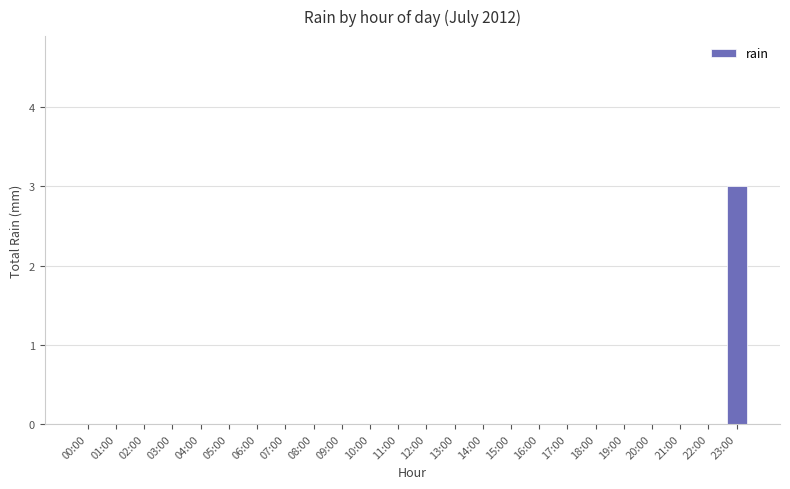

True or false: the data shows 1 at 14:00.

False